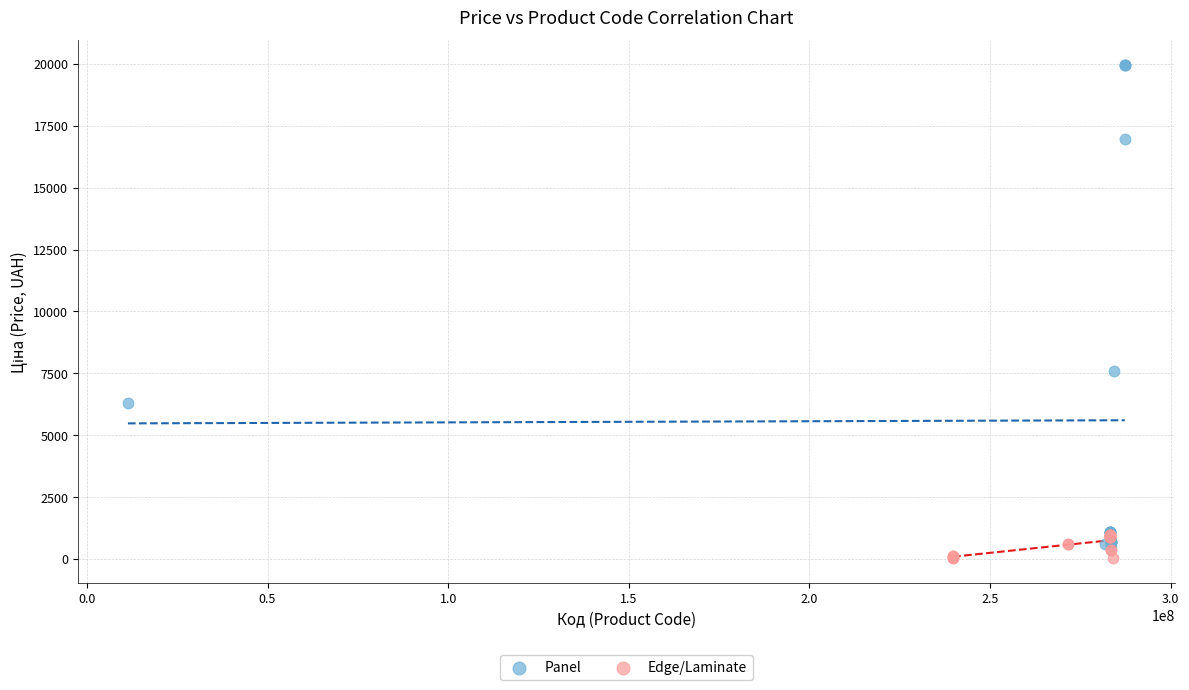

Which series contains the highest Y value?

Panel